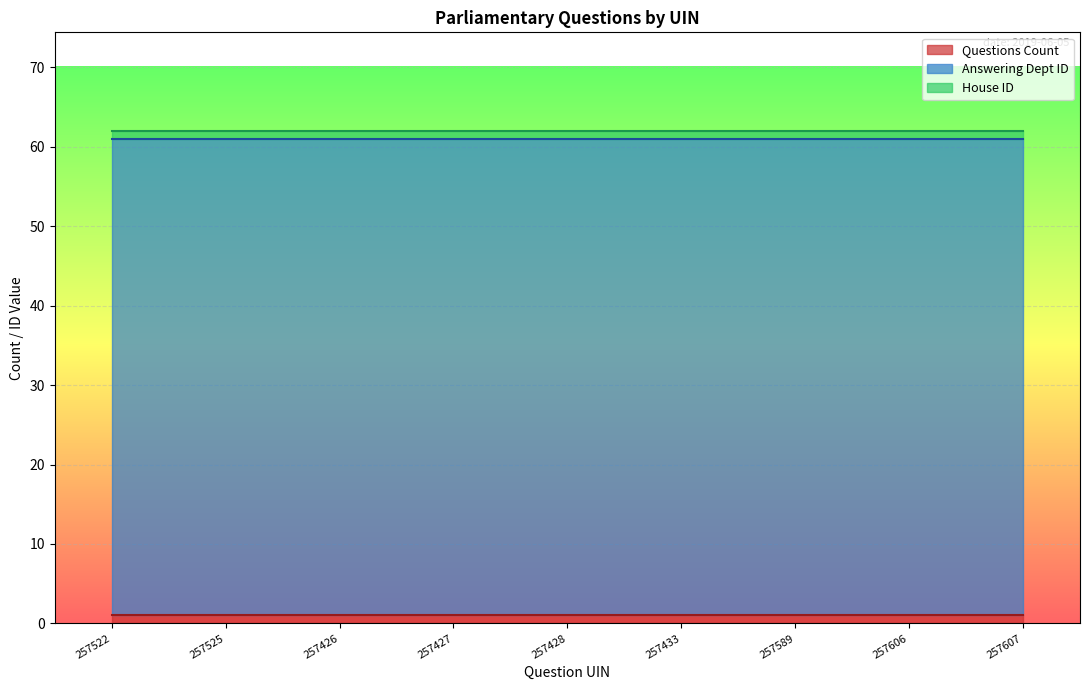

How many distinct data groups are displayed?

3